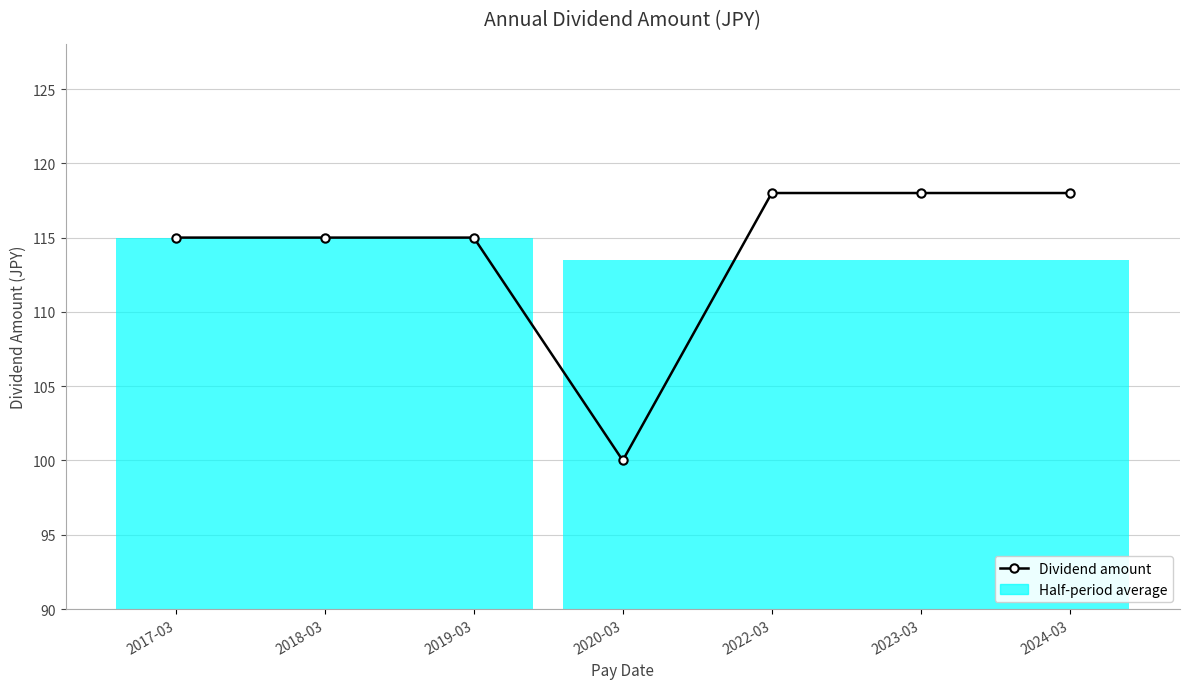

The value at 2024-03 is 81. True or false?

False